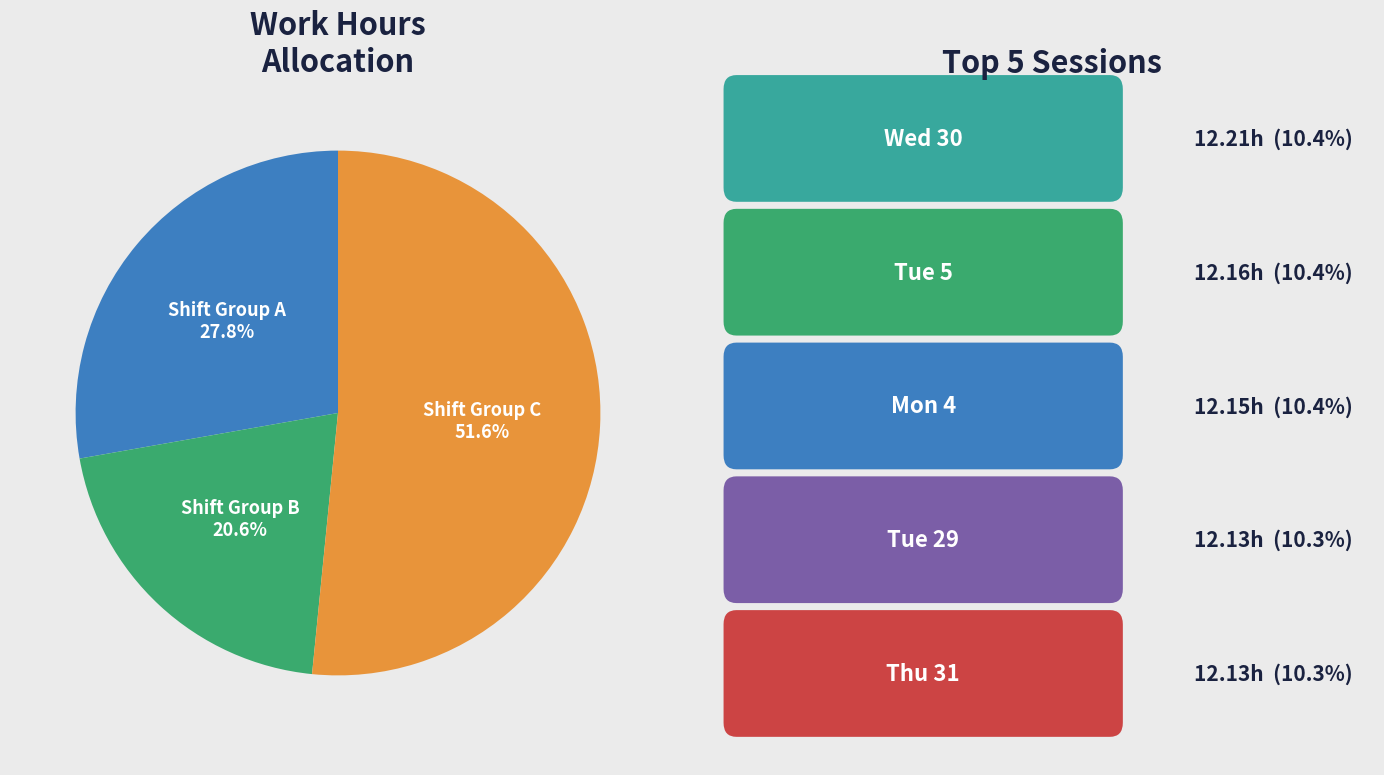

Count the number of slices in the pie.

3